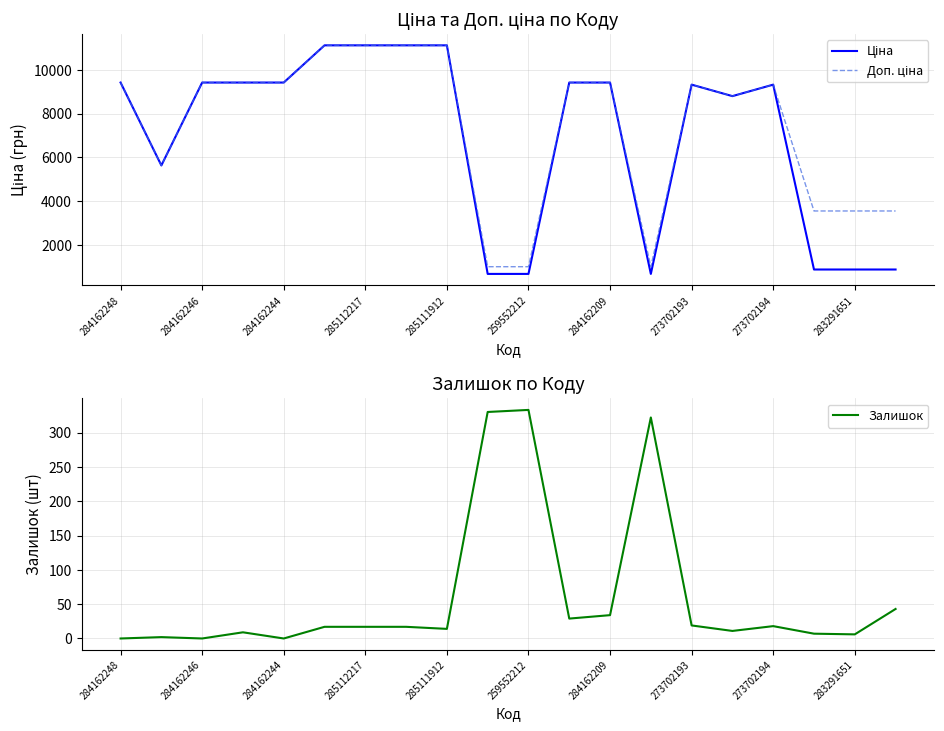

What position from the right is 284162248?

20